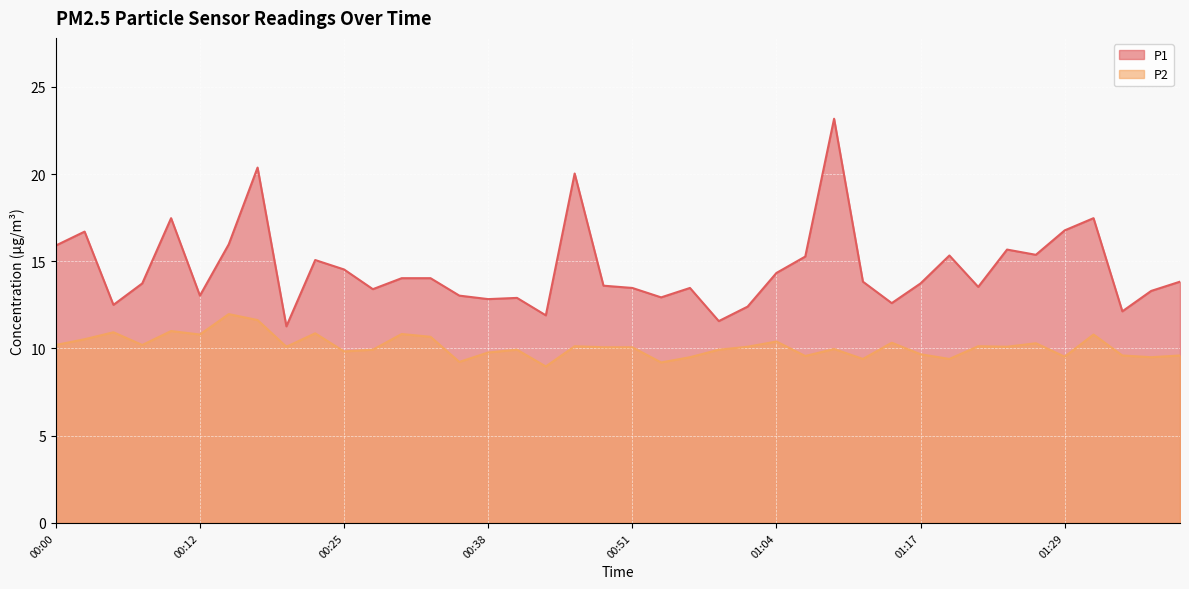

At 00:07, list the series in order from largest to smallest.

P1, P2